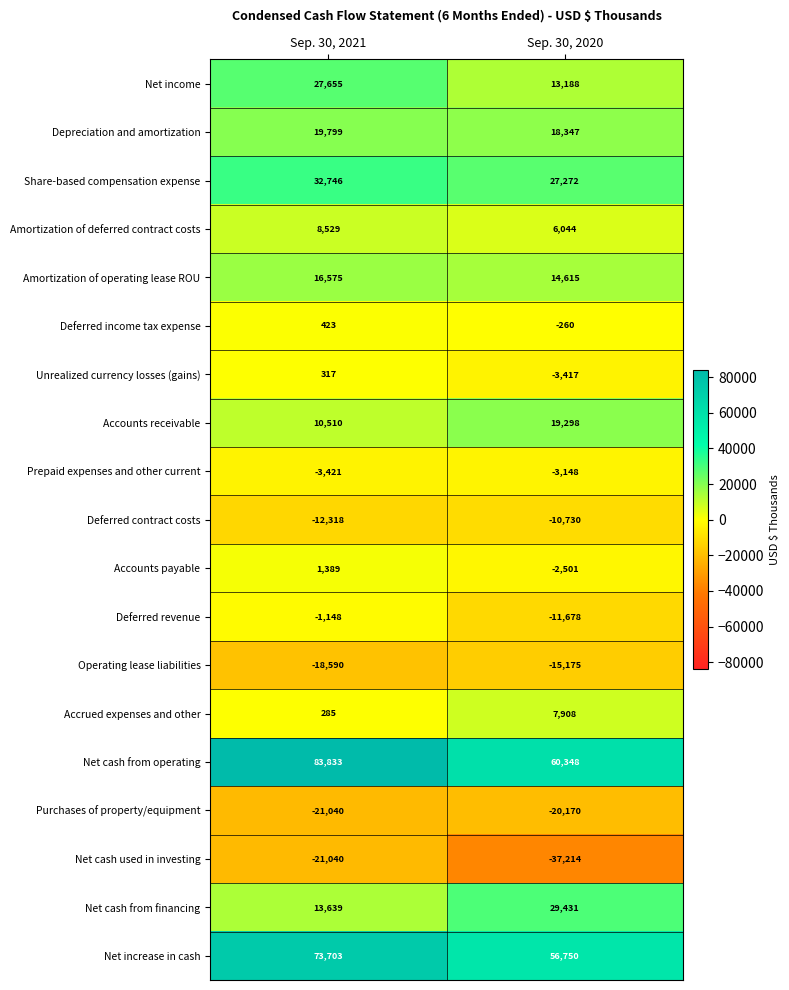

What is the spread (max minus min) of values at Sep. 30, 2021?

104873